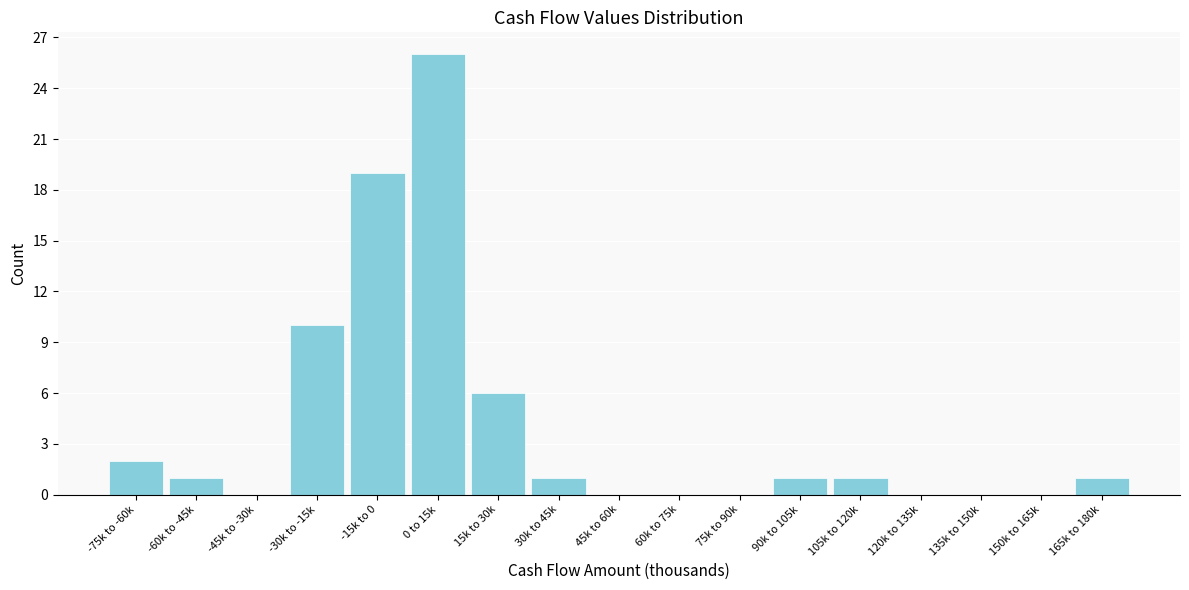

Reading right to left, what are all the values shown in this chart?

165k to 180k=1	150k to 165k=0	135k to 150k=0	120k to 135k=0	105k to 120k=1	90k to 105k=1	75k to 90k=0	60k to 75k=0	45k to 60k=0	30k to 45k=1	15k to 30k=6	0 to 15k=26	-15k to 0=19	-30k to -15k=10	-45k to -30k=0	-60k to -45k=1	-75k to -60k=2